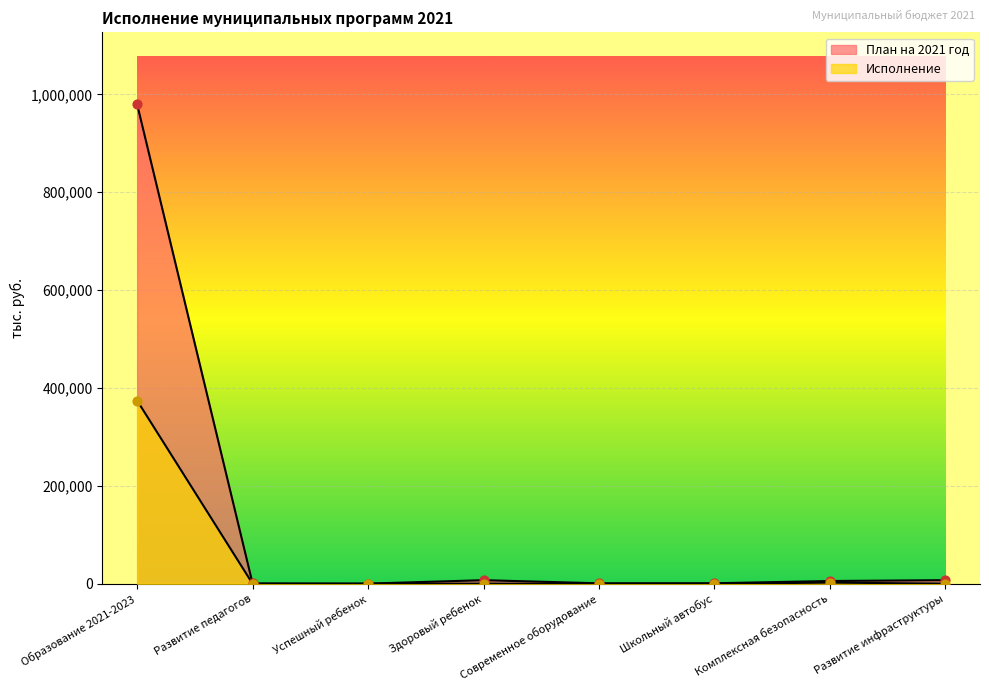

Which series contains the highest Y value?

План на 2021 год